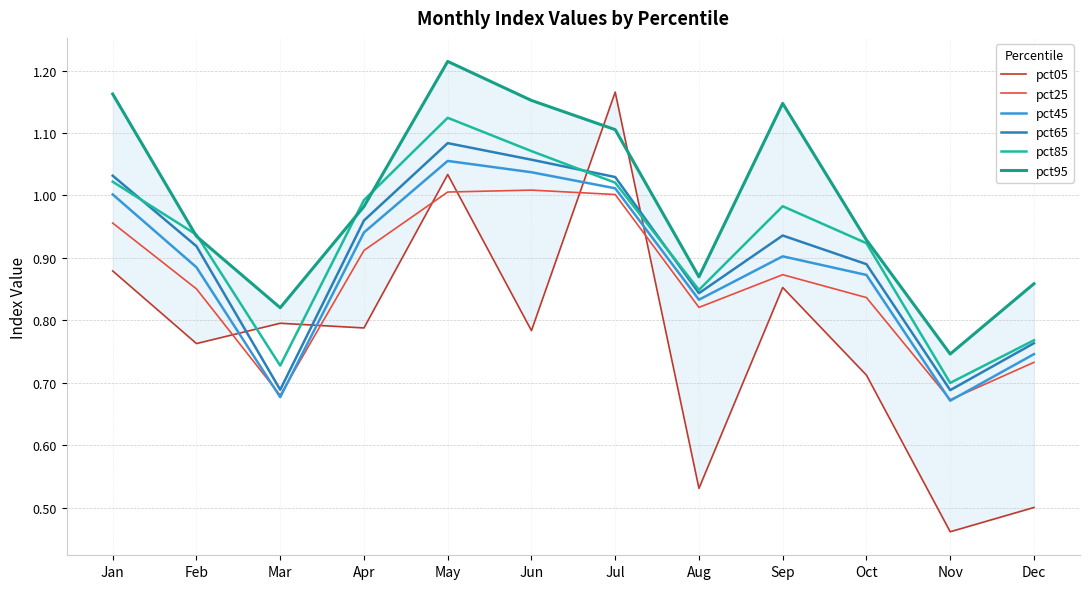

Which series ends up on top after the final intersection of pct05 and pct85?

pct85